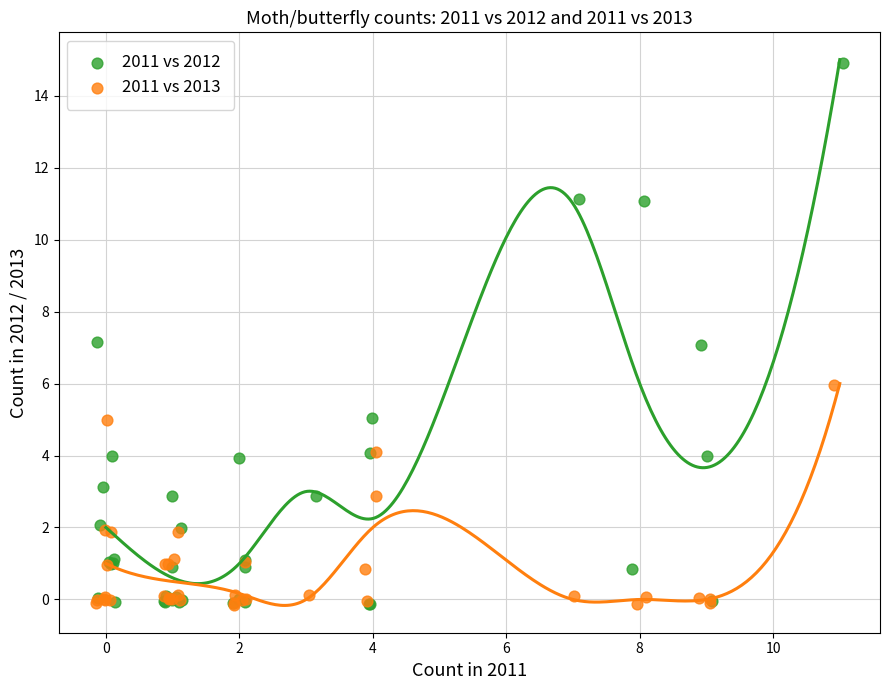

What are all the series names shown in the legend?

2011 vs 2012, 2011 vs 2013